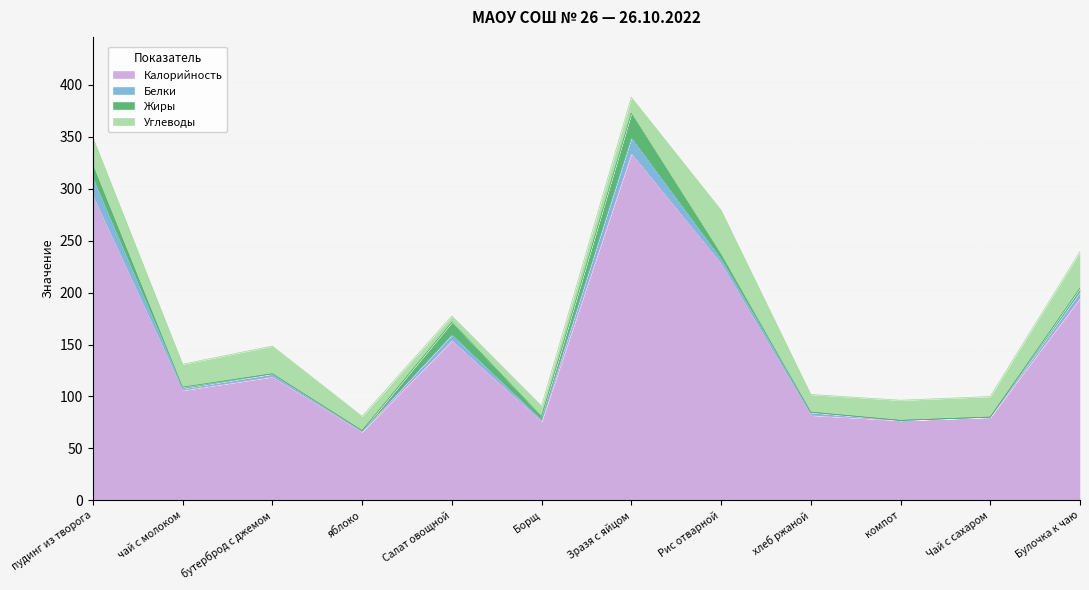

What is the label of the 12th point from the left?

Булочка к чаю